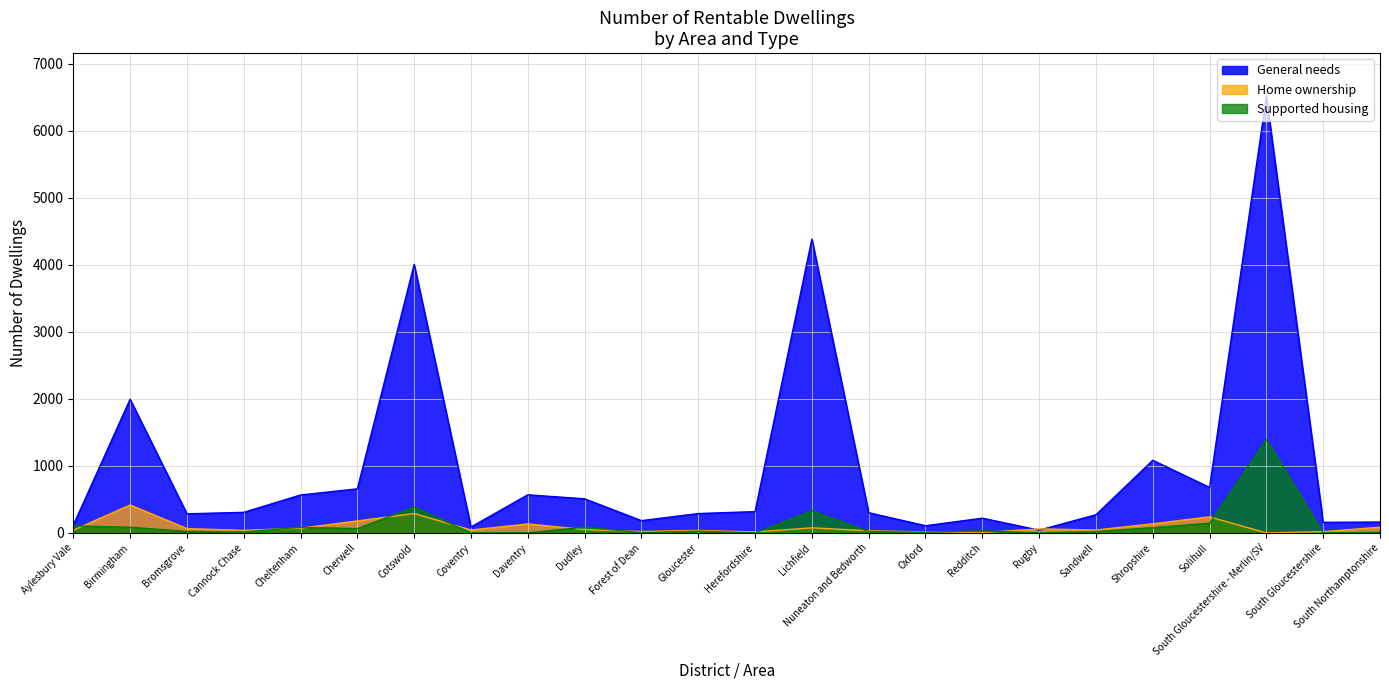

After their last crossing, which series has the higher values: Supported housing or Home ownership?

Home ownership